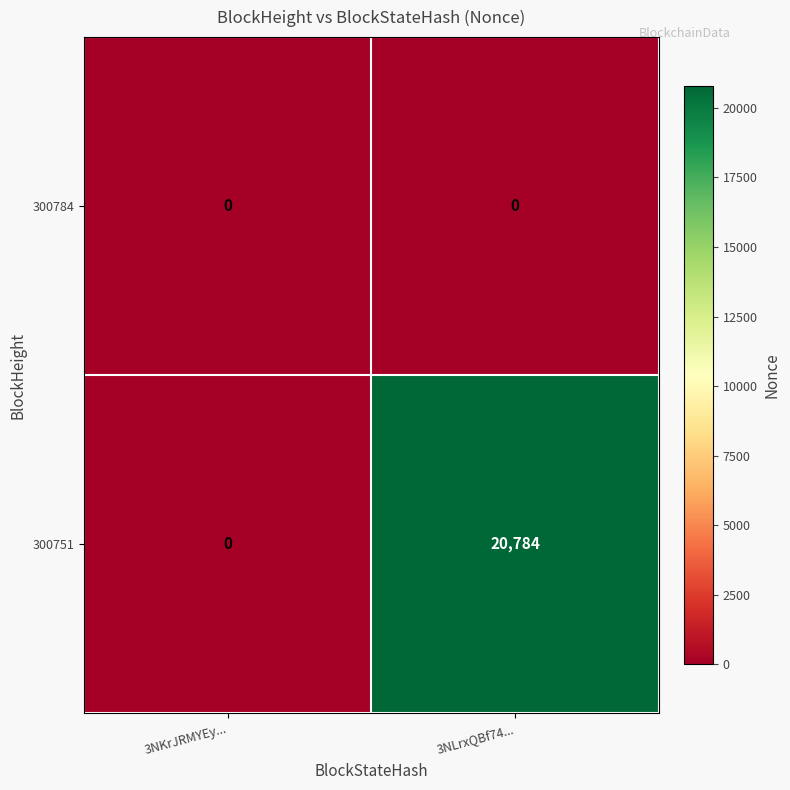

Which category has the lowest value in the 300751 series?

3NKrJRMYEy...